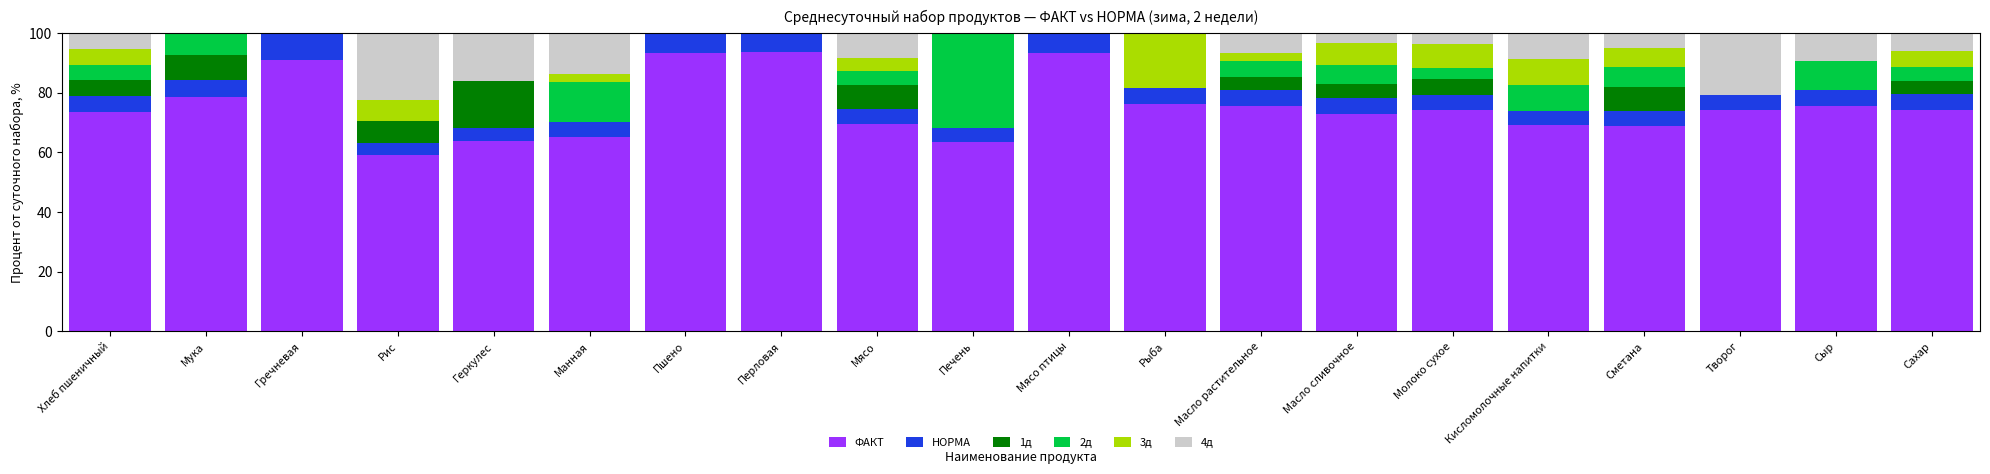

What is the total value across all series at Масло сливочное?

100.0